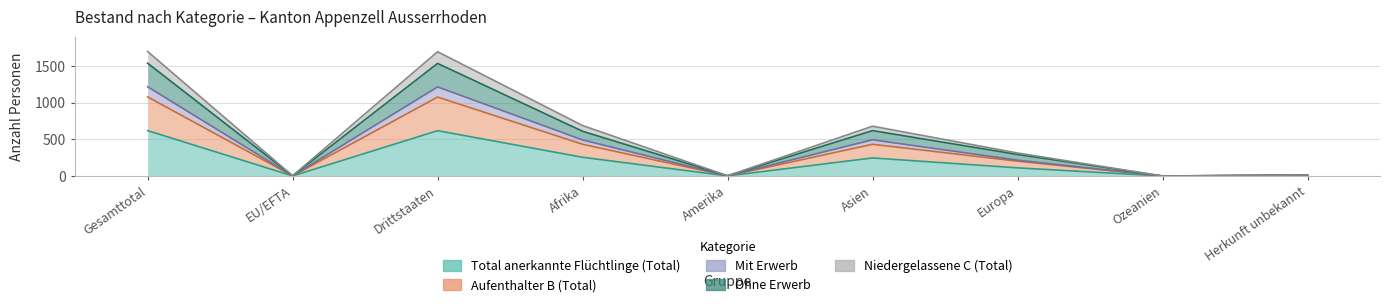

Is it true that Ohne Erwerb equals 2 at EU/EFTA?

True